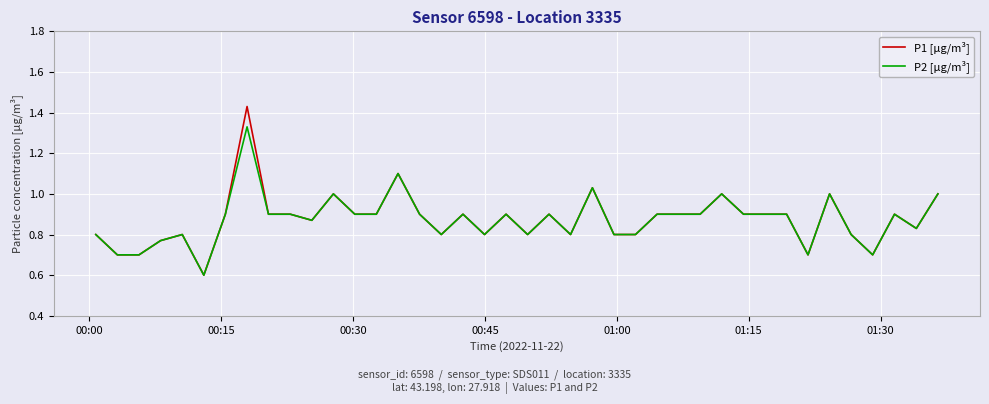

Which series has the largest range (max minus min)?

P1 [µg/m³]